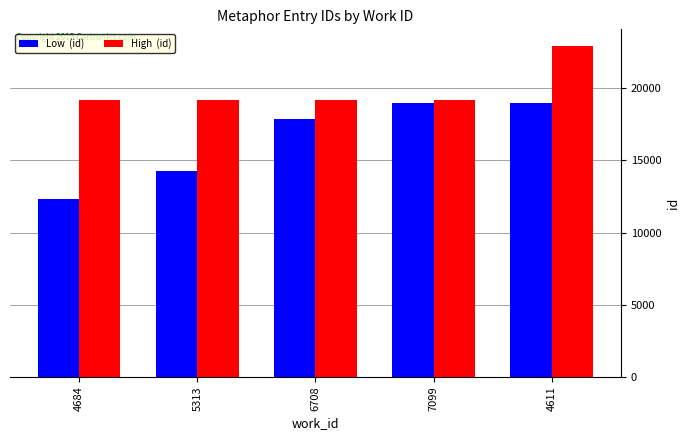

How many categories are shown in the chart?

5